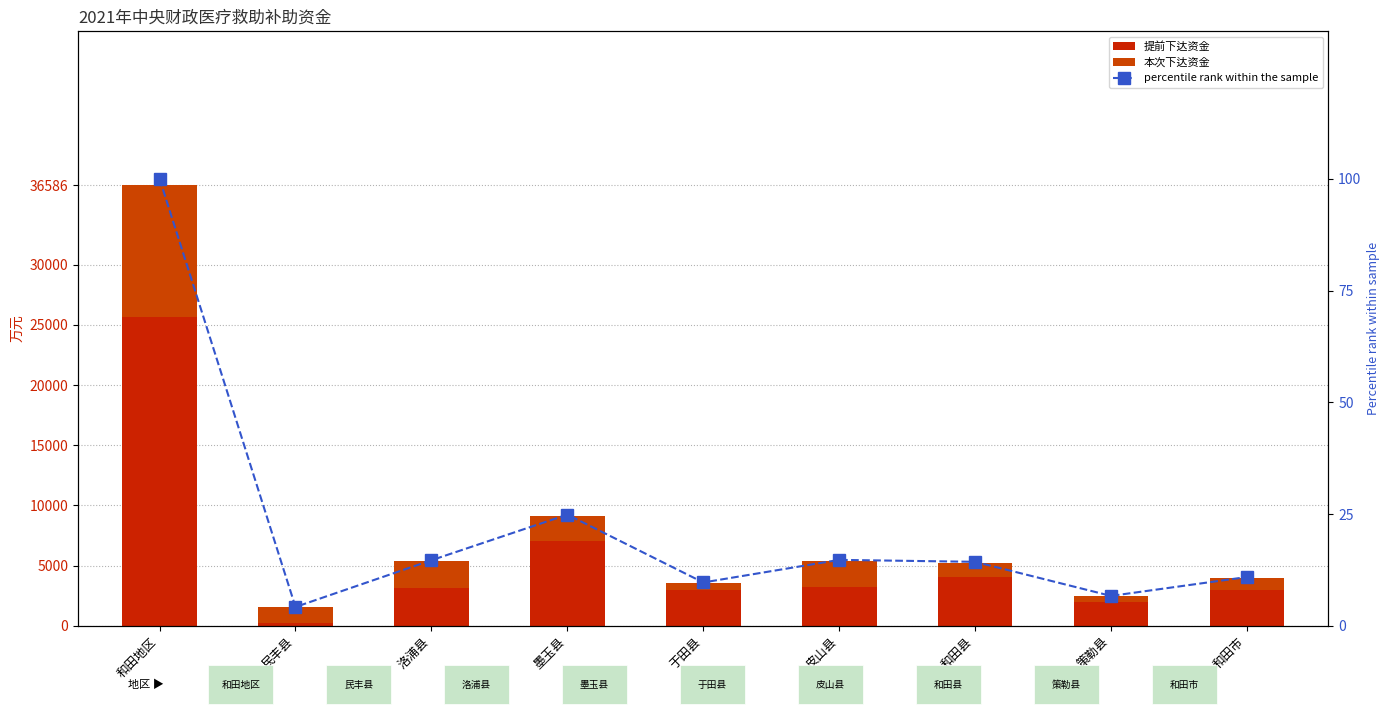

Is the value of percentile rank within the sample at 和田地区 greater than the value of 本次下达资金 at 和田县?

No